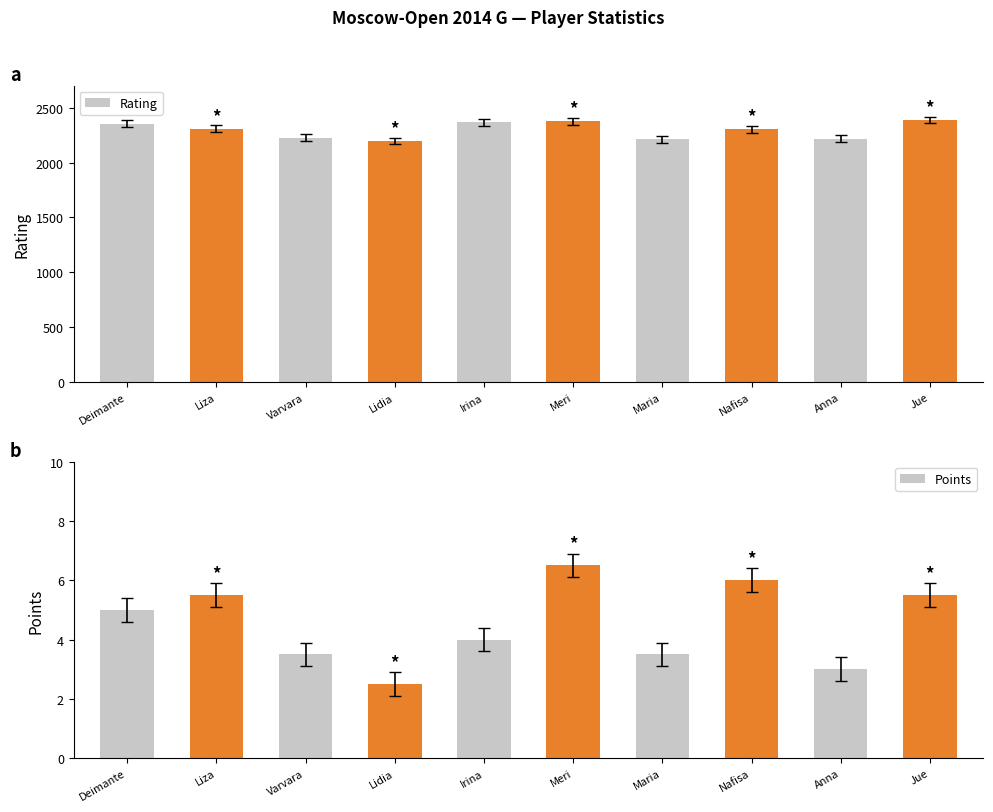

How many data points in Points are less than 5?

5